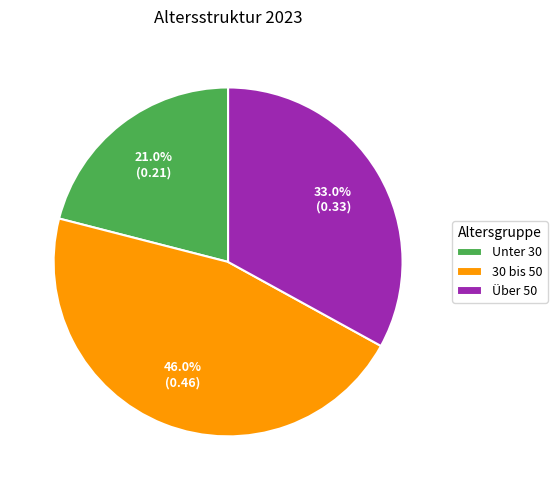

How many slices are in this pie chart?

3